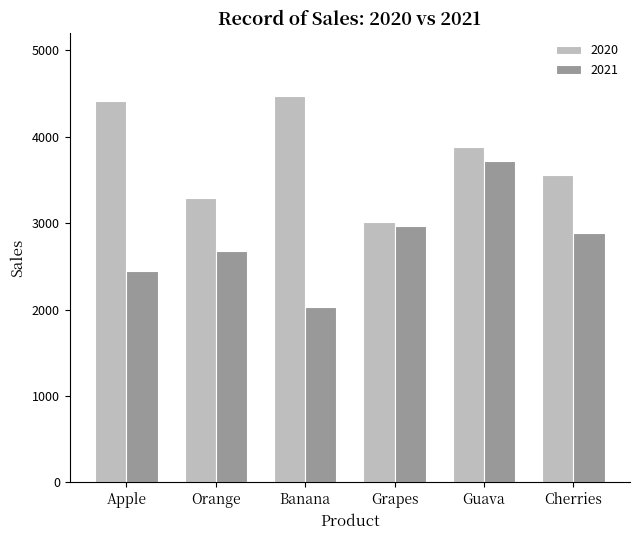

Where does the 2020 series first go above 3884?

Apple